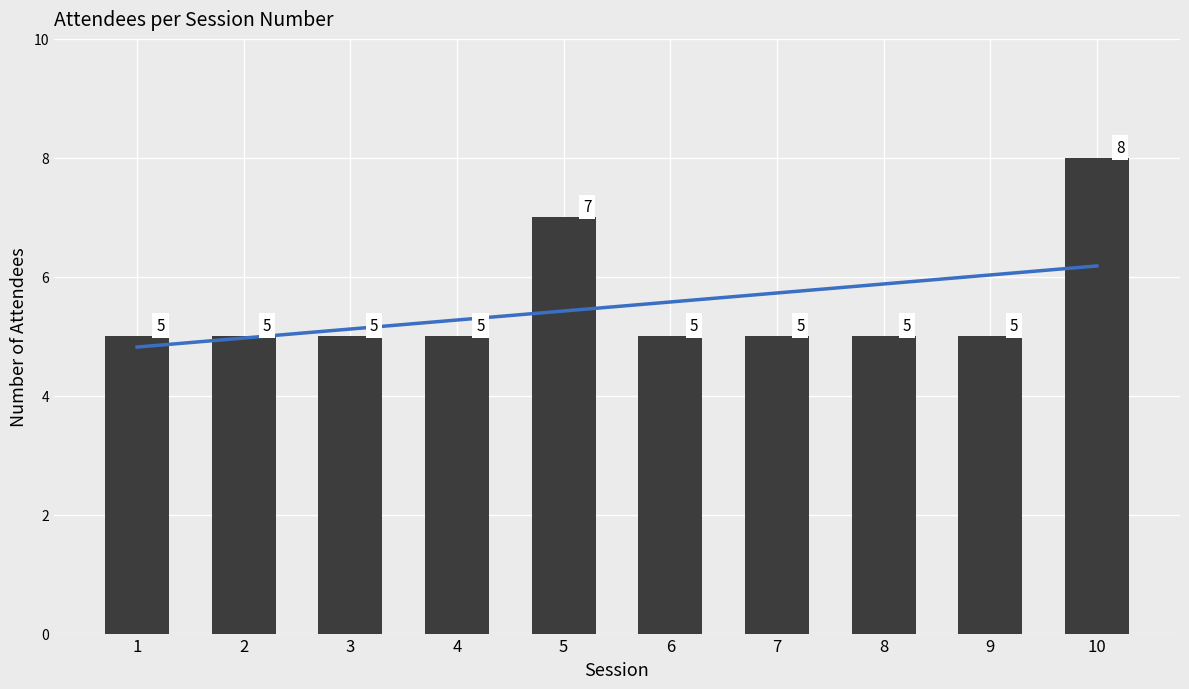

Which label corresponds to the largest value in the chart?

10